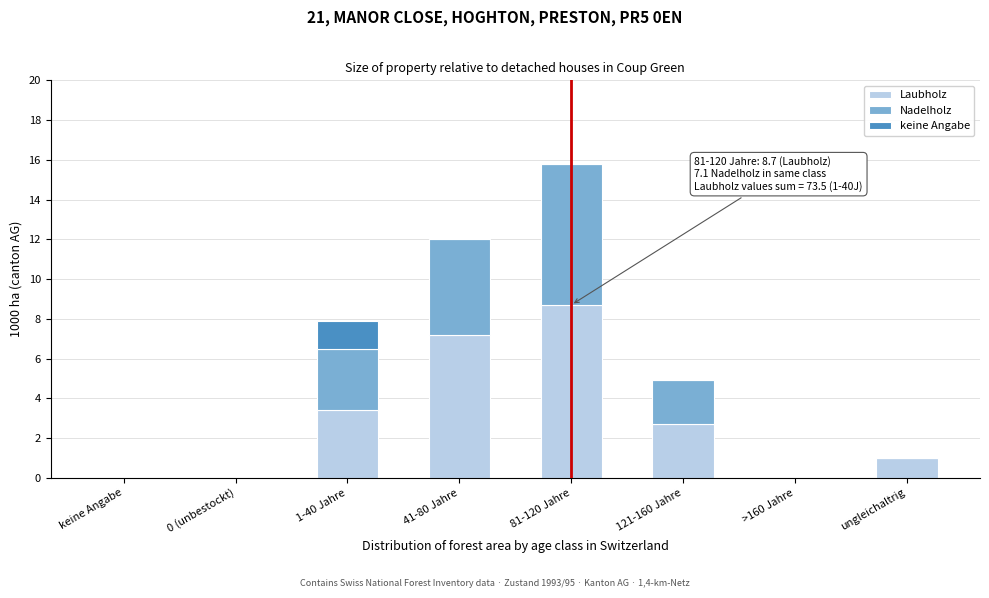

Reading right to left, what are the values for Laubholz?

ungleichaltrig=1.0	>160 Jahre=0.0	121-160 Jahre=2.7	81-120 Jahre=8.7	41-80 Jahre=7.2	1-40 Jahre=3.4	0 (unbestockt)=0.0	keine Angabe=0.0